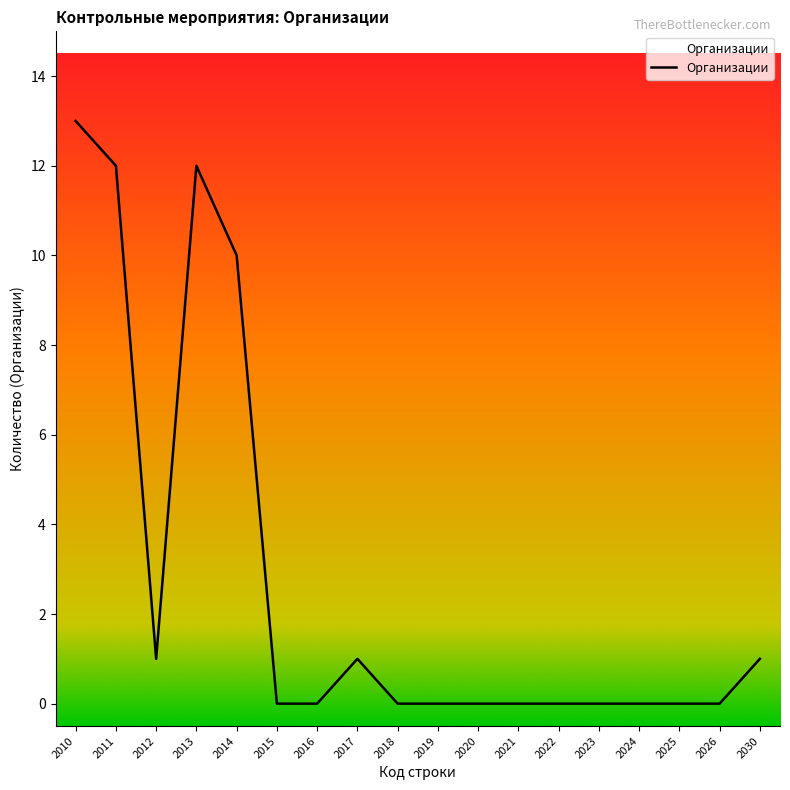

At which category does the data reach its first local peak?

2013